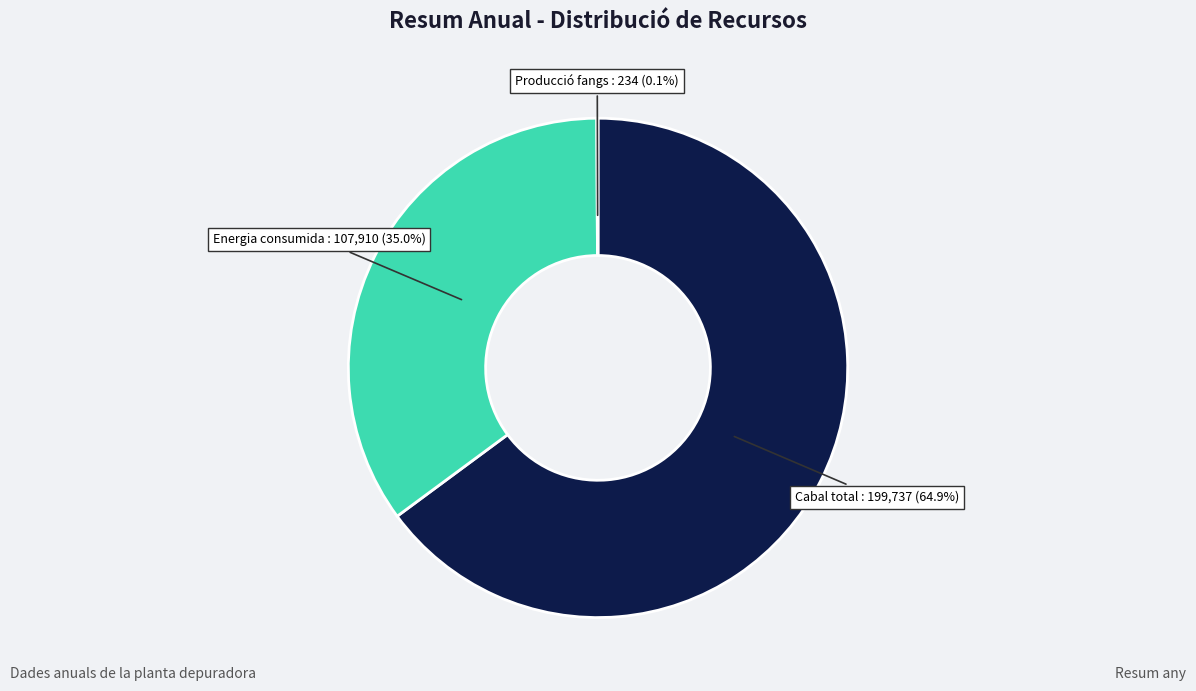

Does any single category account for the majority?

Yes